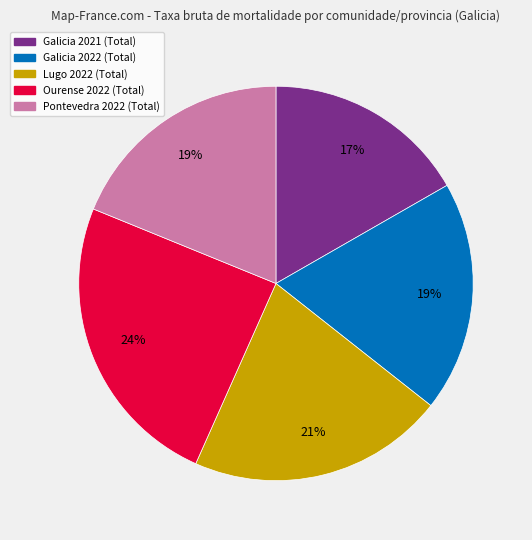

Is there any slice that represents more than half of the pie?

No